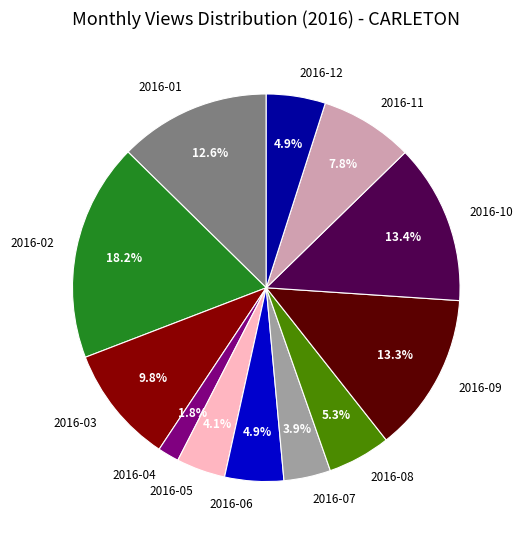

Combined, what portion of the pie is 2016-01 and 2016-11?

20.4%